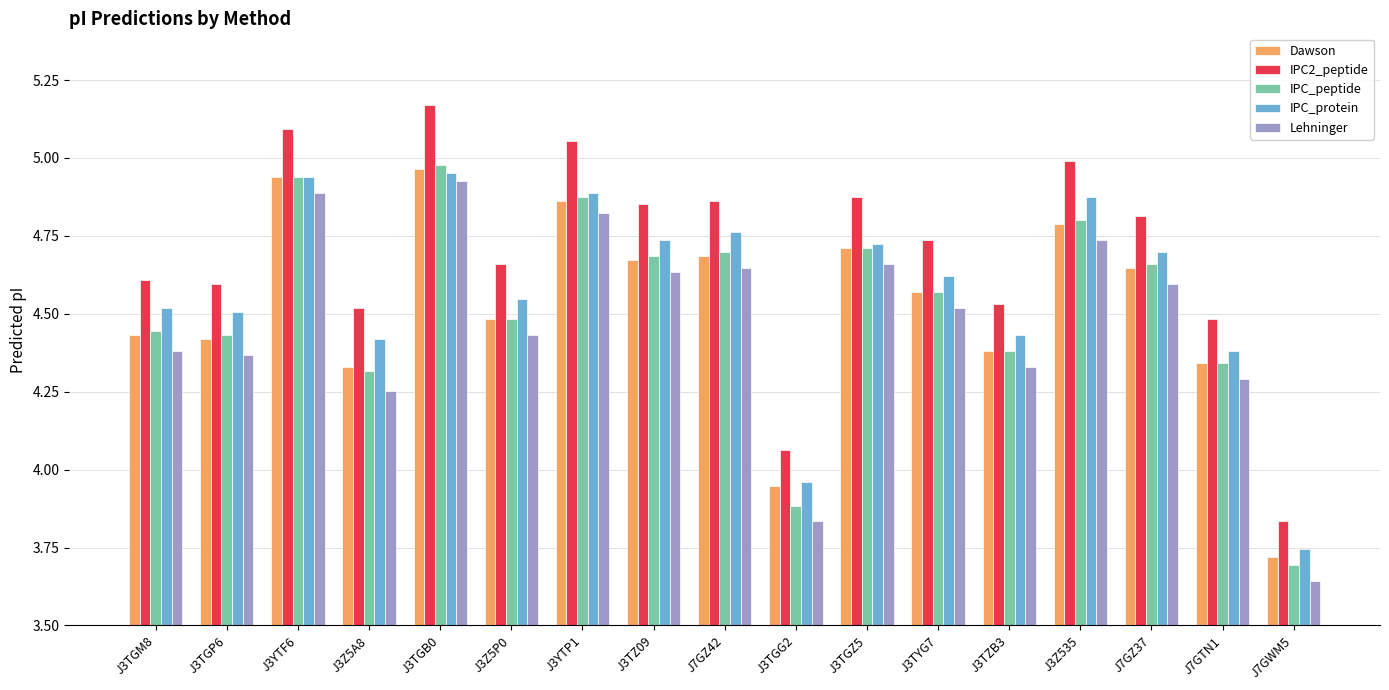

Between J3Z5P0 and J7GZ37, which series saw the biggest shift?

IPC_peptide